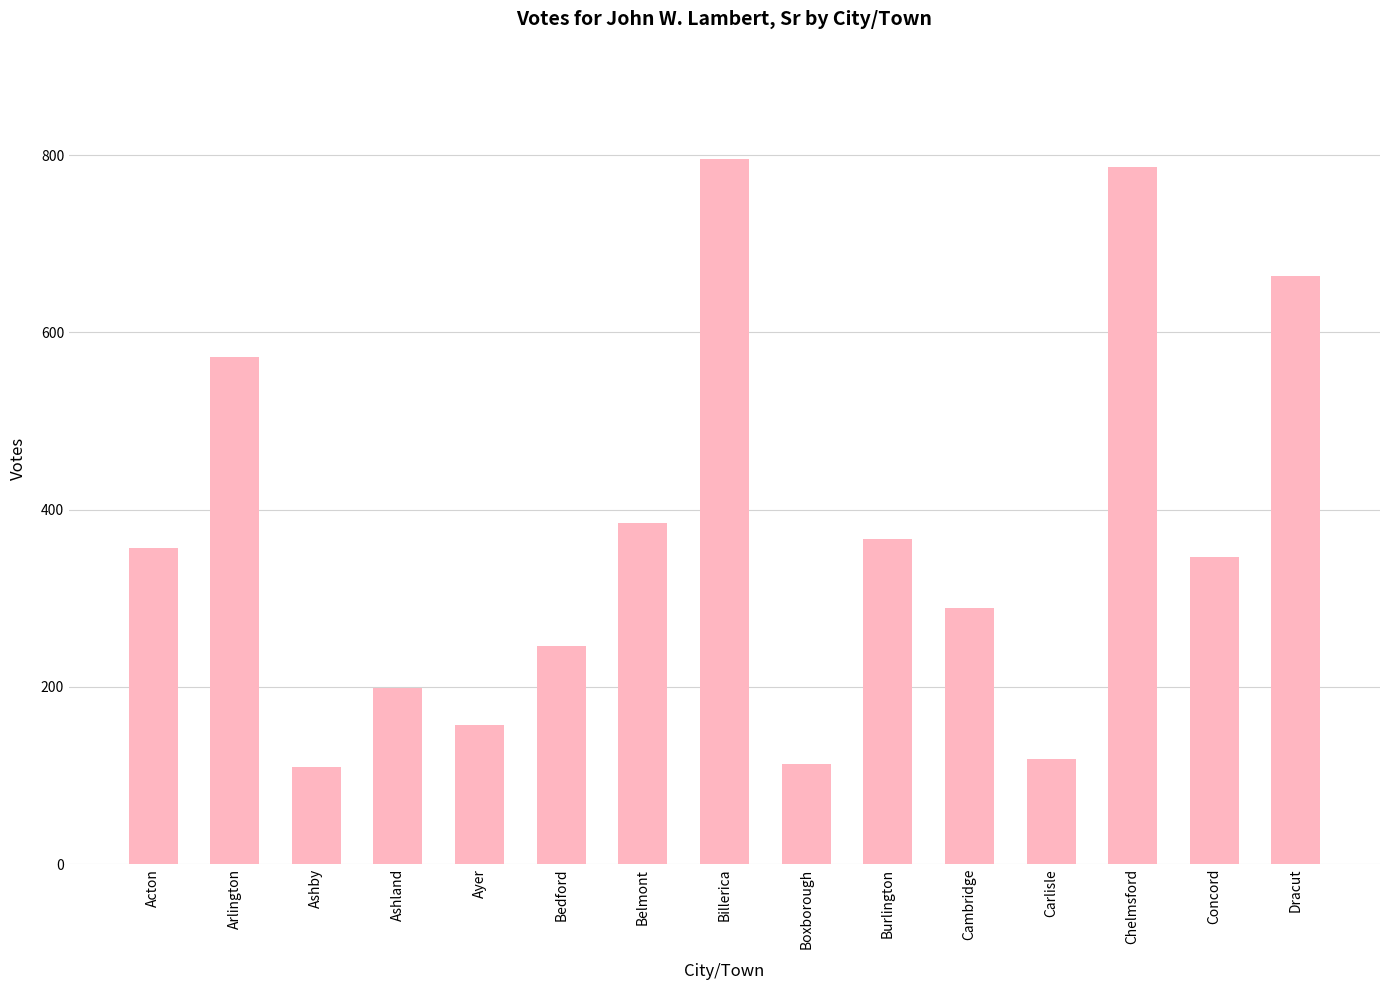

What is the difference between the values at Chelmsford and Dracut?

122